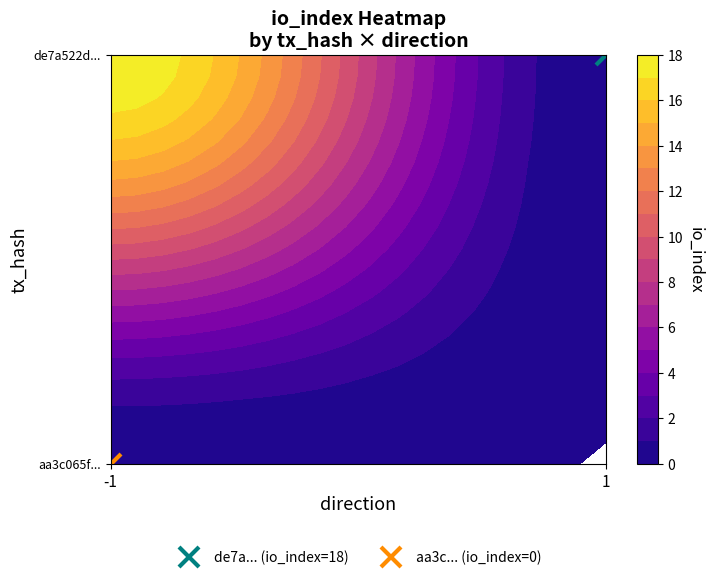

What is the difference between the maximum and minimum values in the de7a522d7f1ce72b16569b7bd2973503e702cf8 series?

17